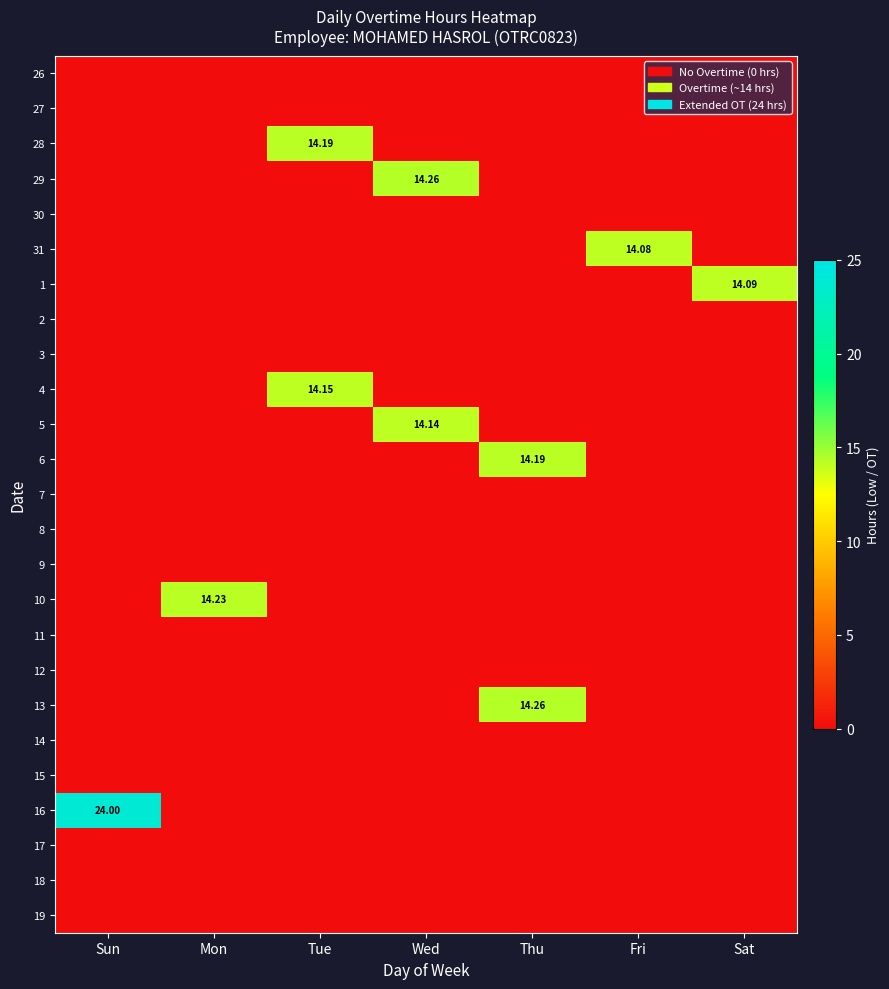

At how many categories does at least one series exceed 14?

7